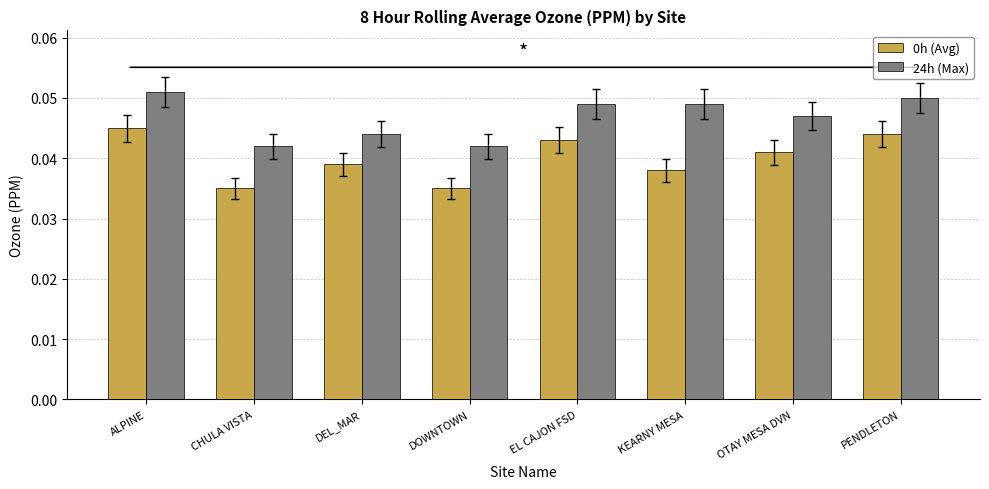

How many bars are there in total?

16